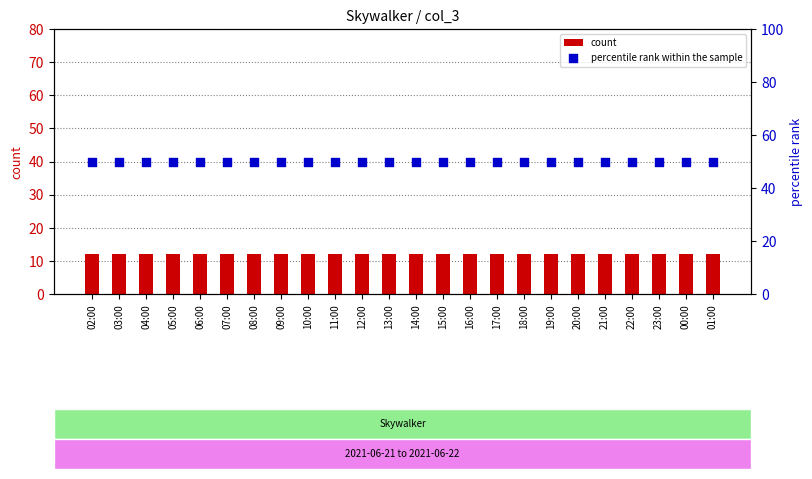

Which series has the largest total across all categories?

percentile rank within the sample